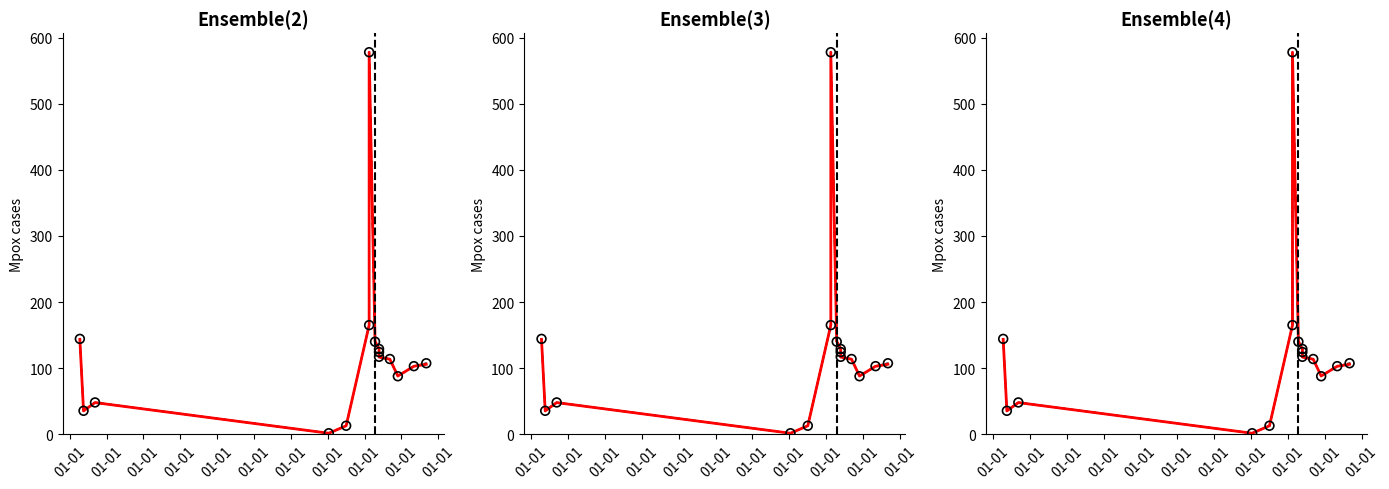

At how many categories does at least one series exceed 32?

13